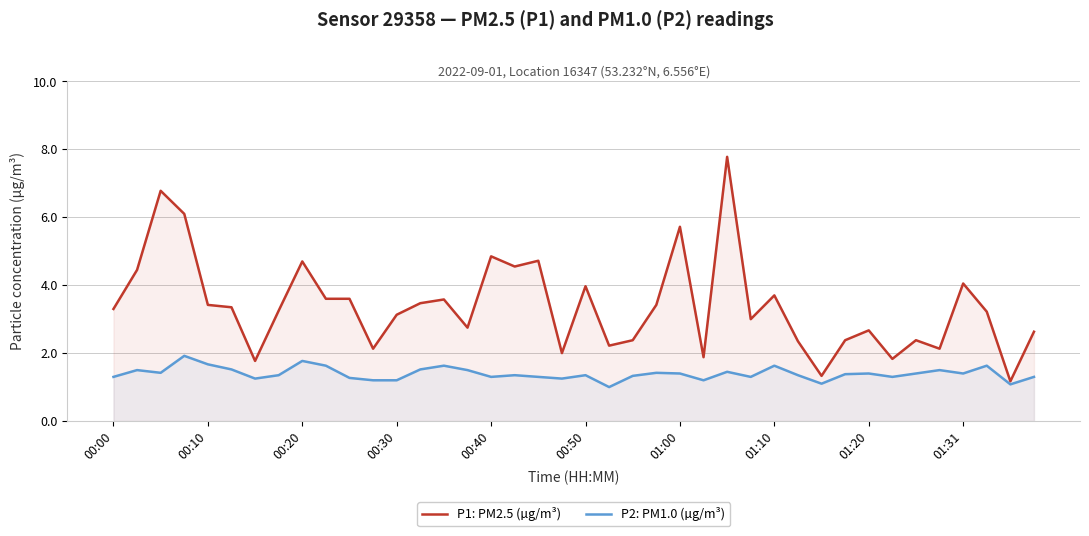

What is the sum of all P1: PM2.5 (µg/m³) values?

135.7